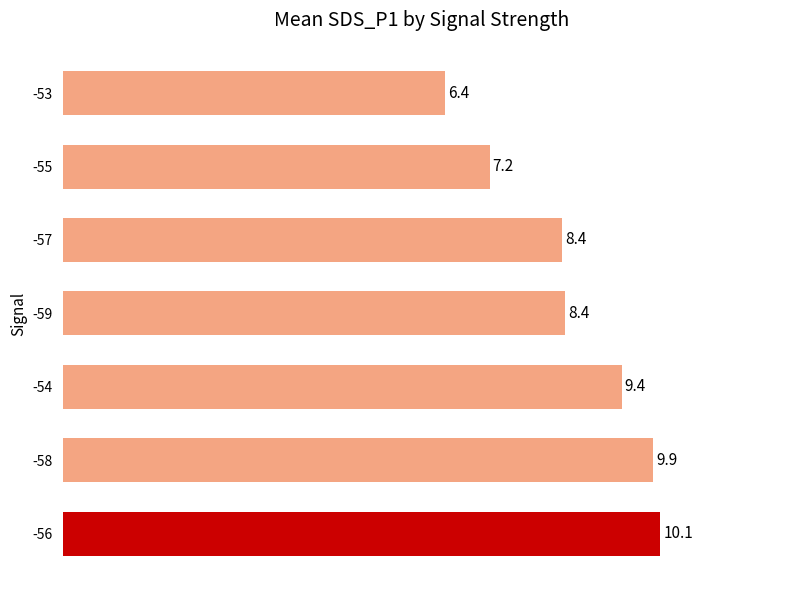

Between -53 and -55, which is larger?

-55